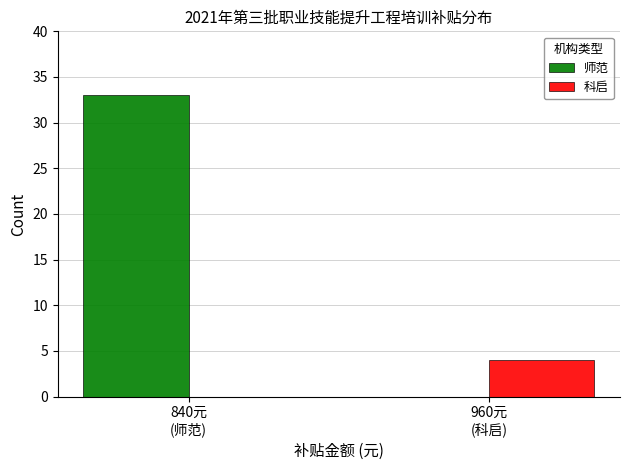

What is the average value of the 科启 series?

2